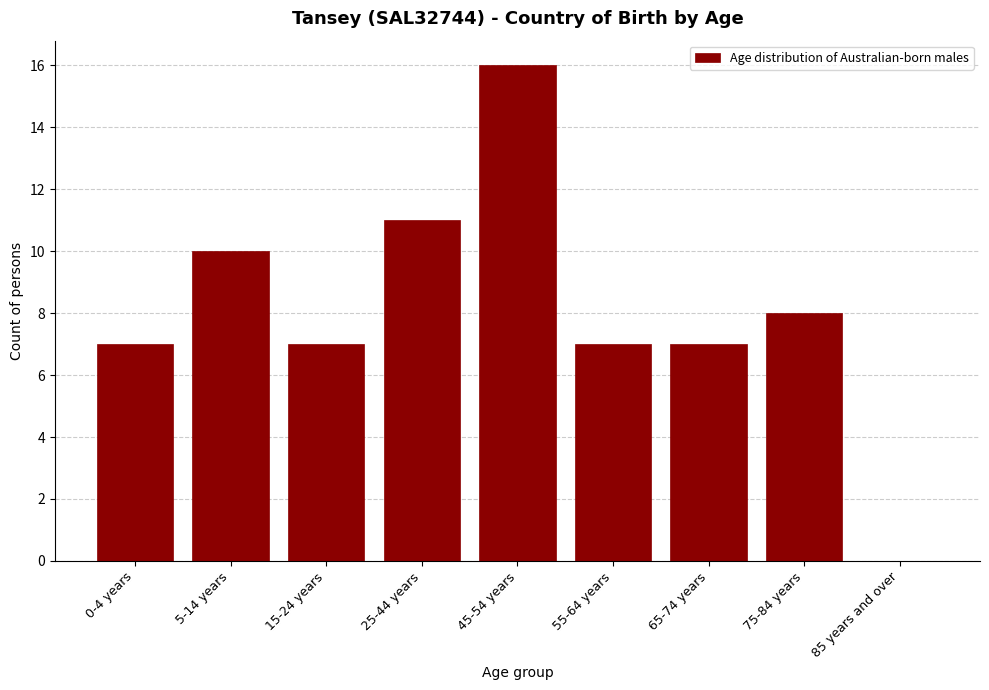

Reading right to left, extract all data points from this chart.

85 years and over=0	75-84 years=8	65-74 years=7	55-64 years=7	45-54 years=16	25-44 years=11	15-24 years=7	5-14 years=10	0-4 years=7